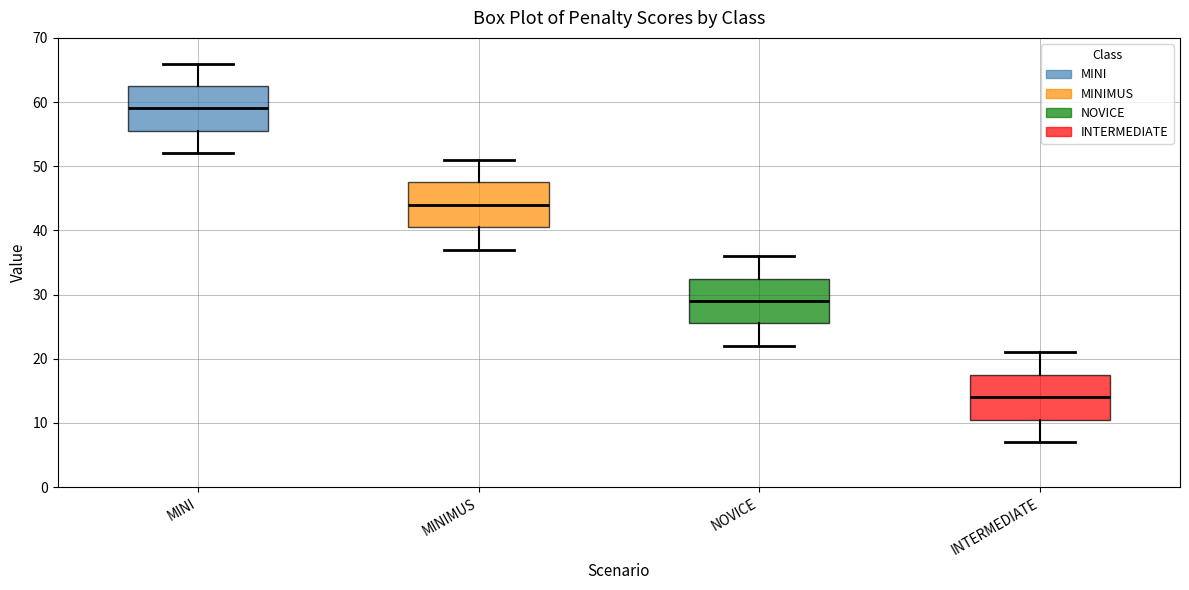

Where is the upper edge of the box for MINIMUS on the y-axis? The values are not printed on the chart, so give them approximately, as read against the axis.

48